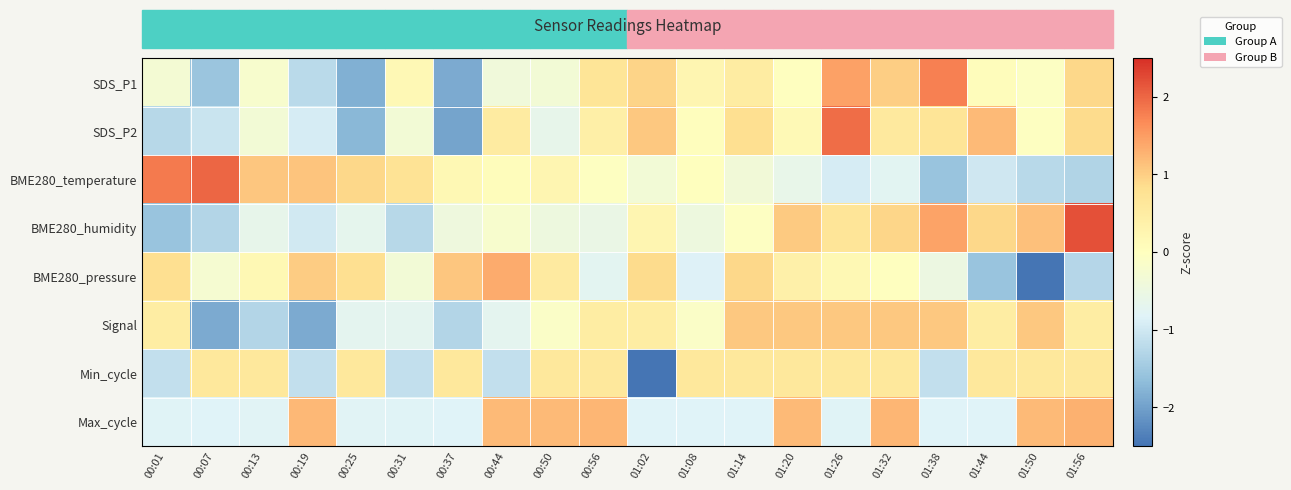

What is the maximum value shown in the chart?

2.2